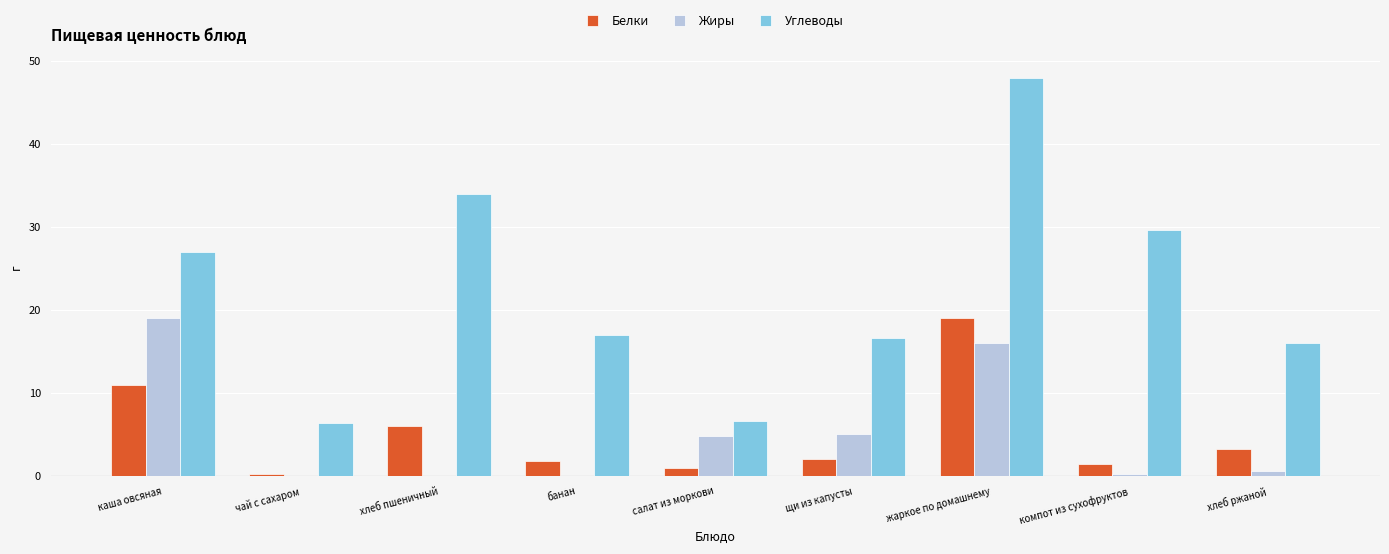

Are the bars horizontal?

No